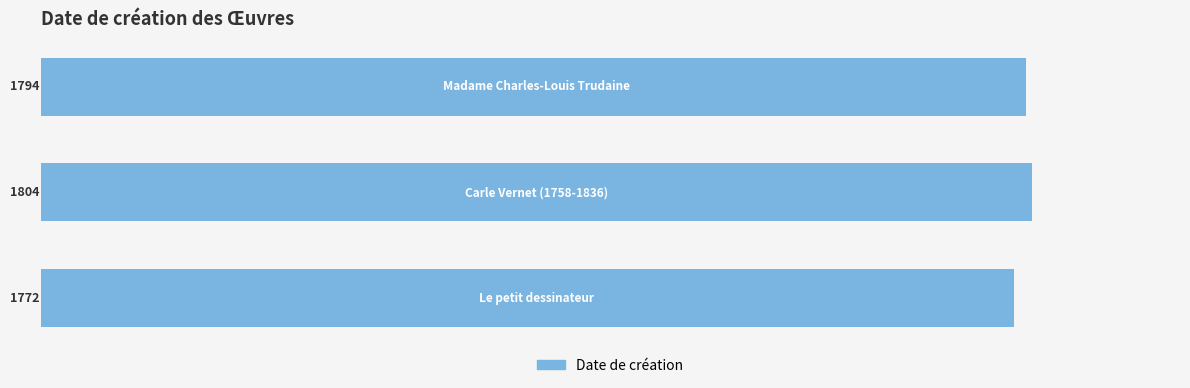

Reading bottom to top, what are all the values shown in this chart?

1772	1804	1794